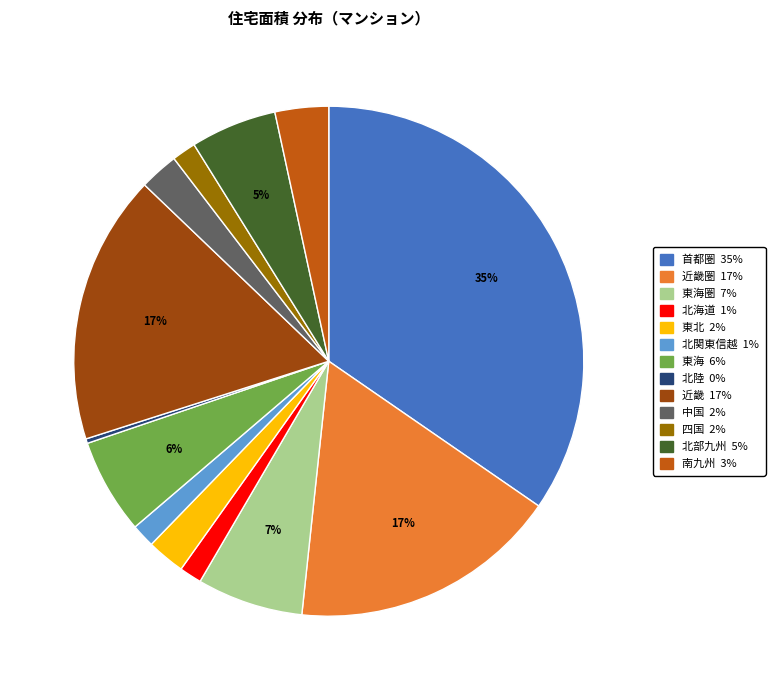

Is there any slice that represents more than half of the pie?

No